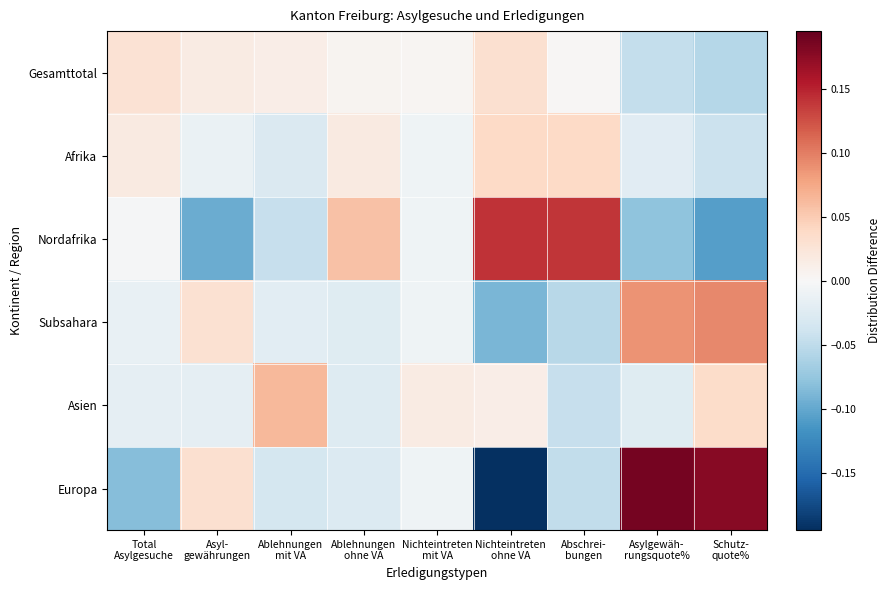

Which series has the widest spread of values?

Europa